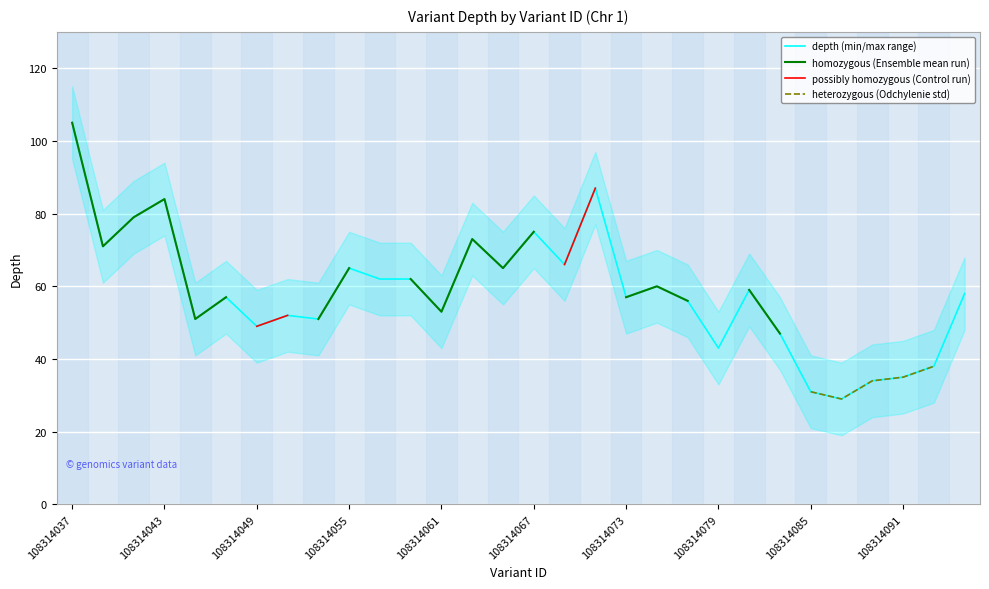

True or false: heterozygous (Odchylenie std) and depth (min/max range) cross at least once.

False